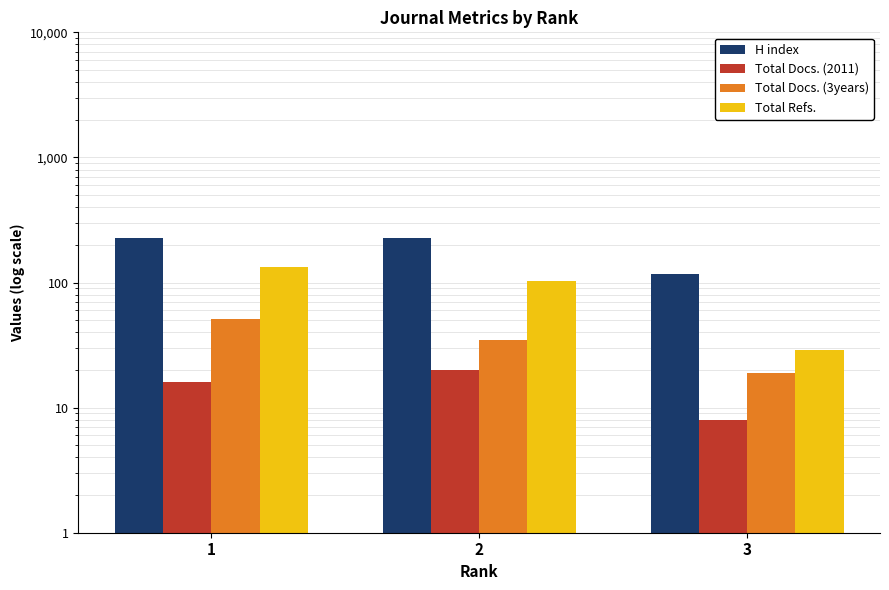

What is the smallest value displayed?

8